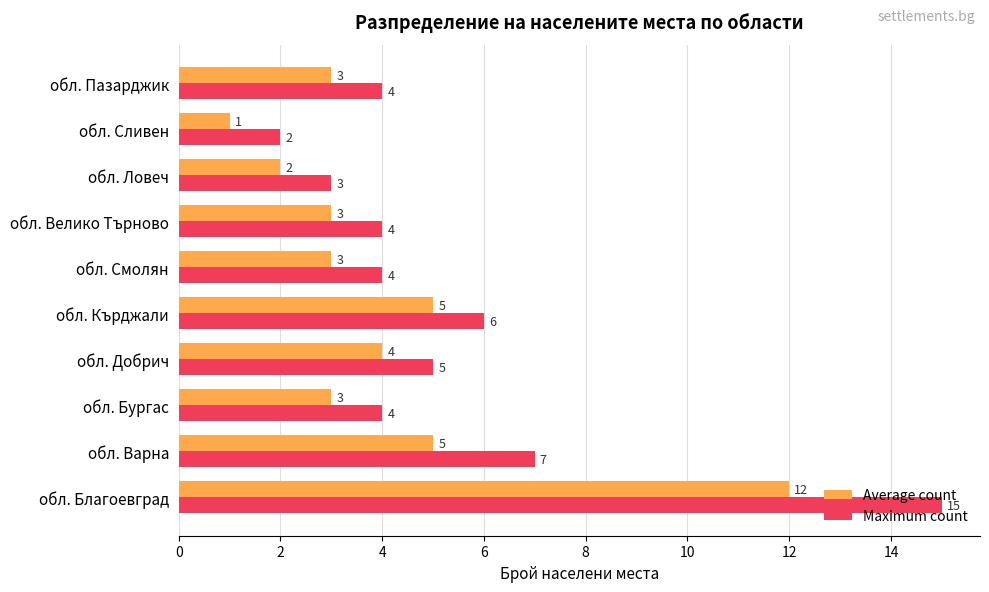

List the series in order of their peak value, lowest first.

Average count, Maximum count